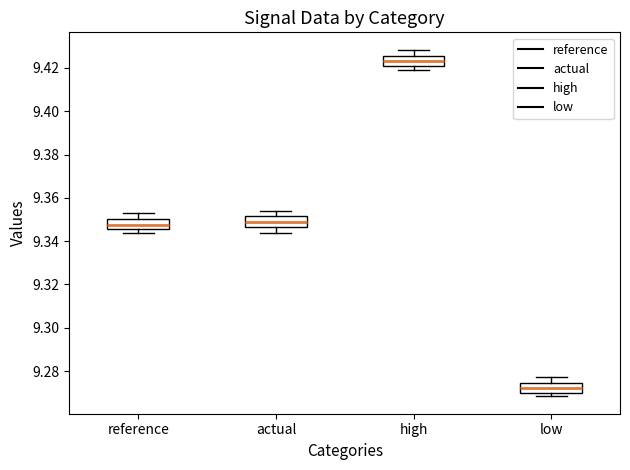

Where is the lower edge of the box for high on the y-axis? The values are not printed on the chart, so give them approximately, as read against the axis.

9.420